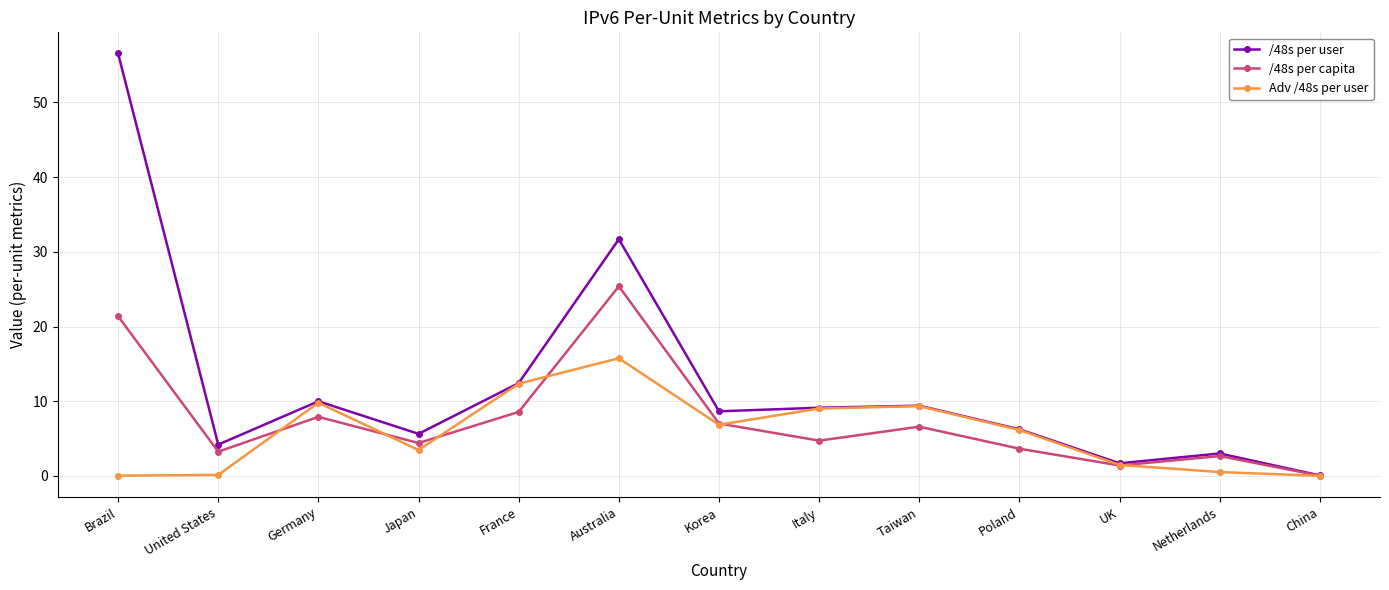

Where is the first local maximum for /48s per capita?

Germany